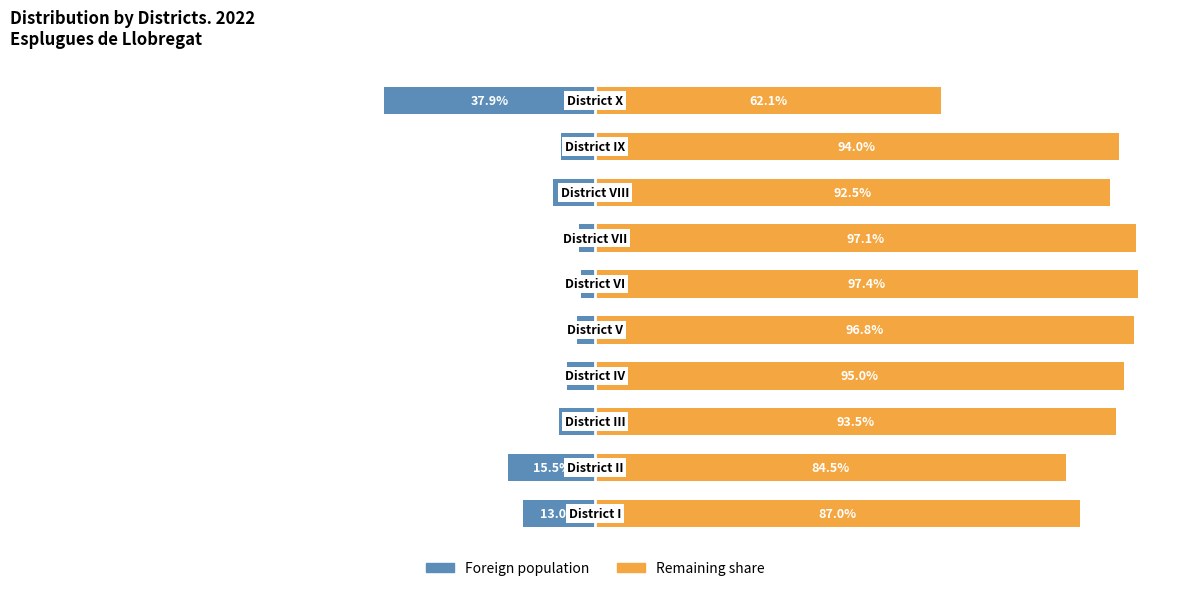

What is the value of the Remaining share bar at the 5th from the left?

96.8